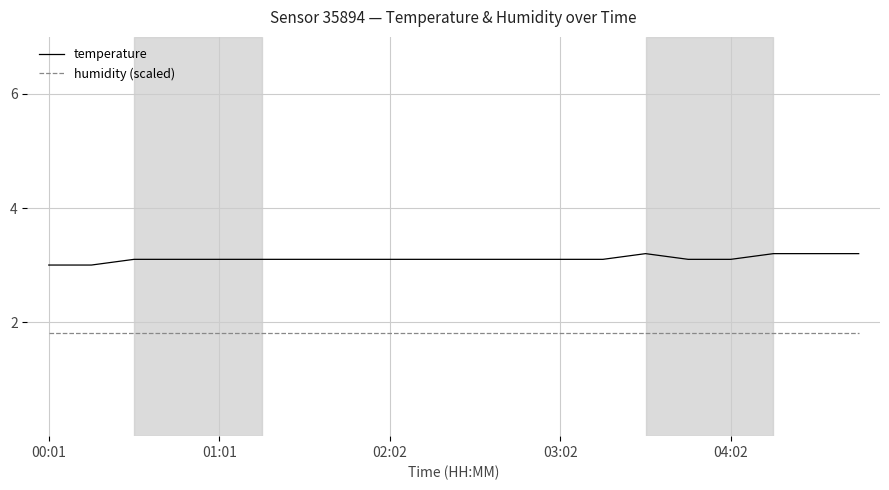

True or false: humidity (scaled) and temperature intersect in this chart.

False